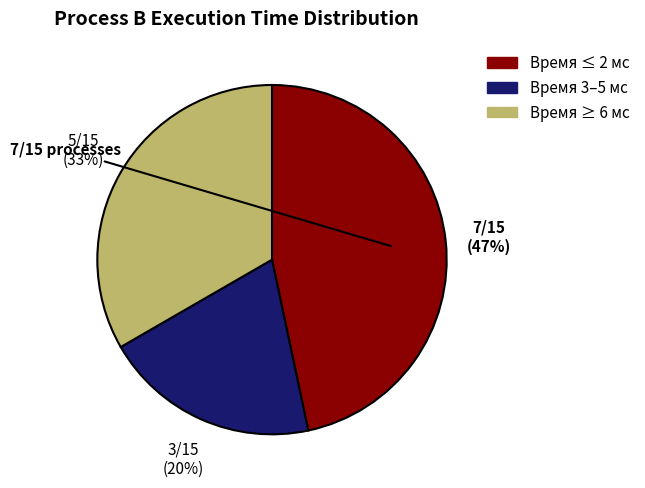

To the nearest percent, what is the average slice percentage?

33%